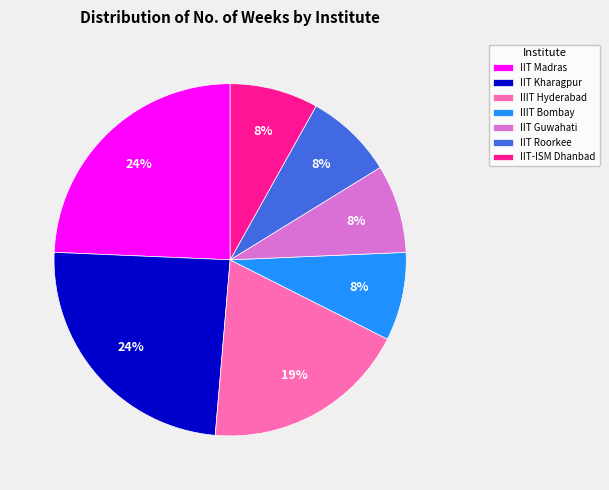

How many slices are in this pie chart?

7